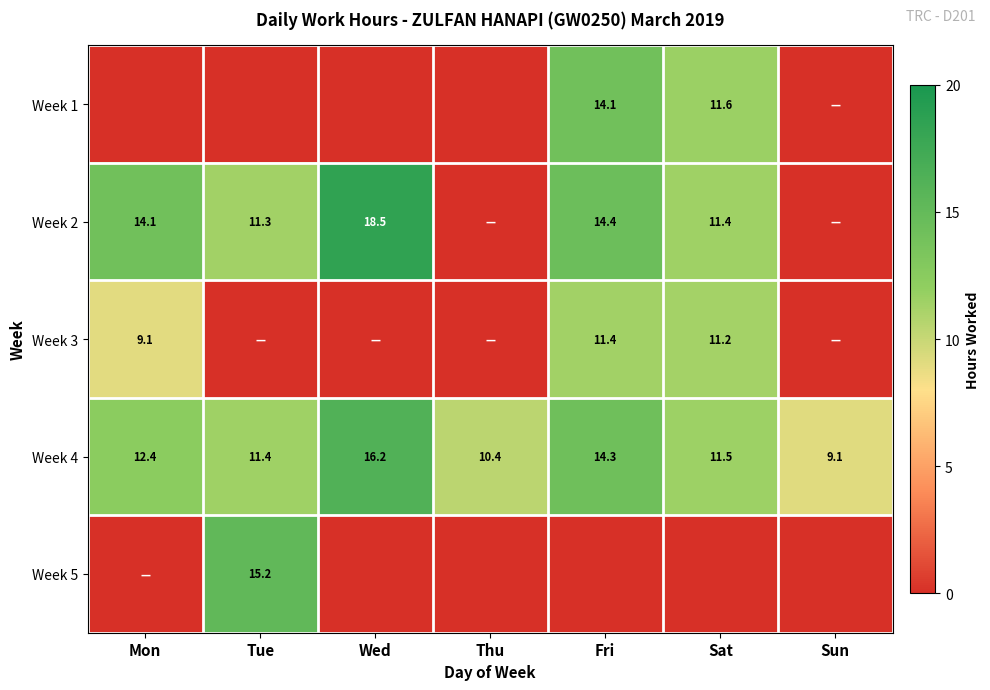

The value of Week 4 at Tue is 15.7. True or false?

False